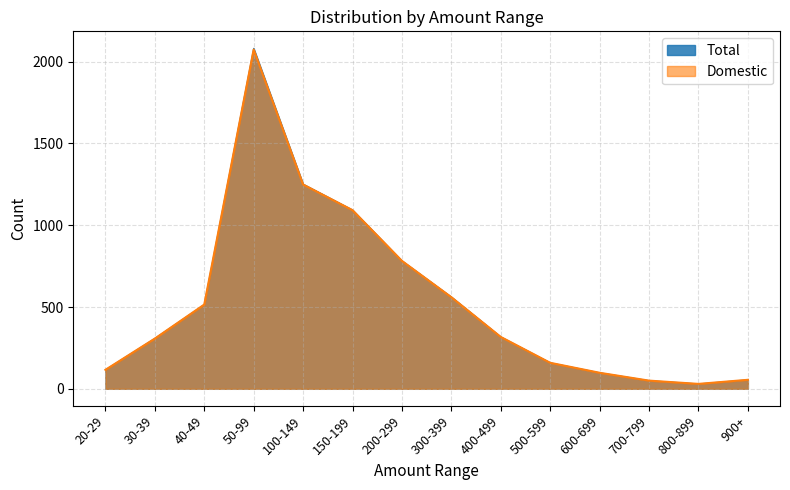

Read the Domestic value at 700-799.

50